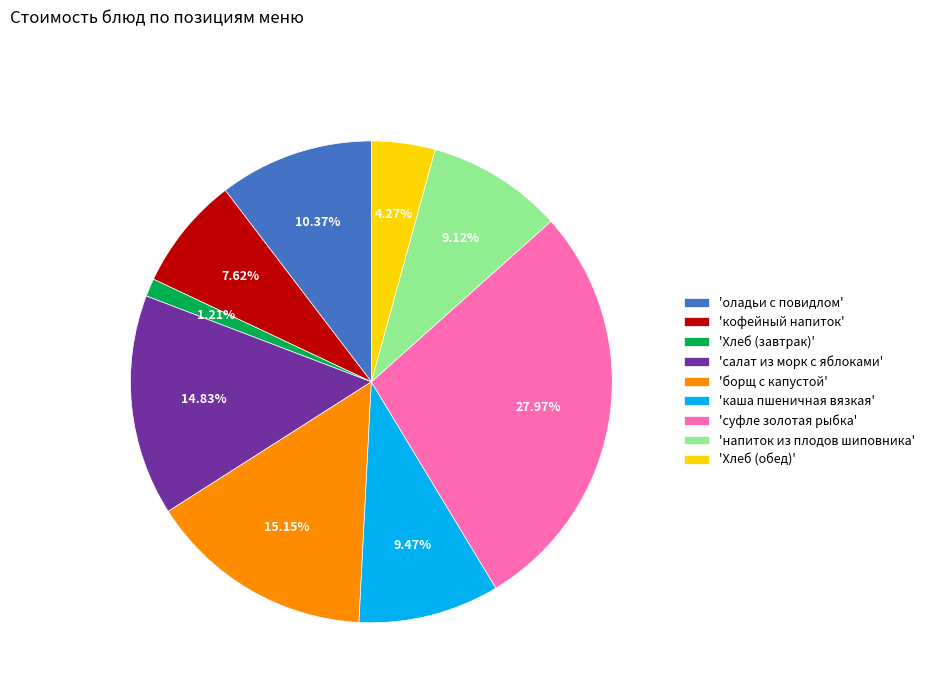

What is the largest slice in the pie chart?

'суфле золотая рыбка'